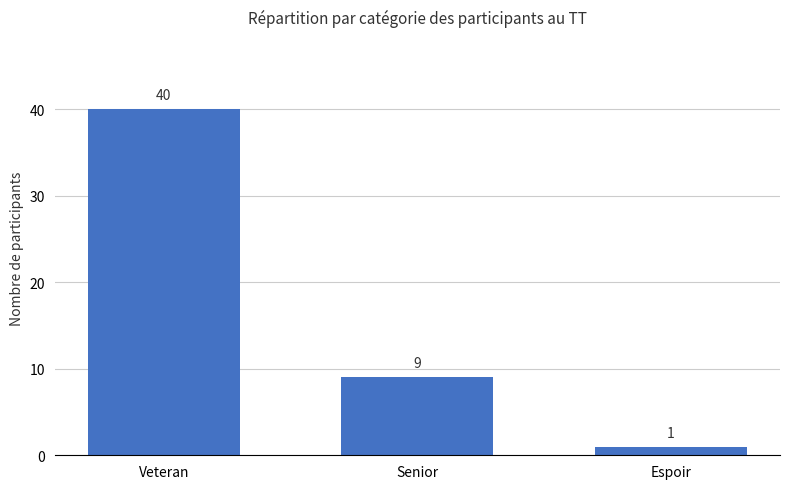

How many distinct data groups are displayed?

1